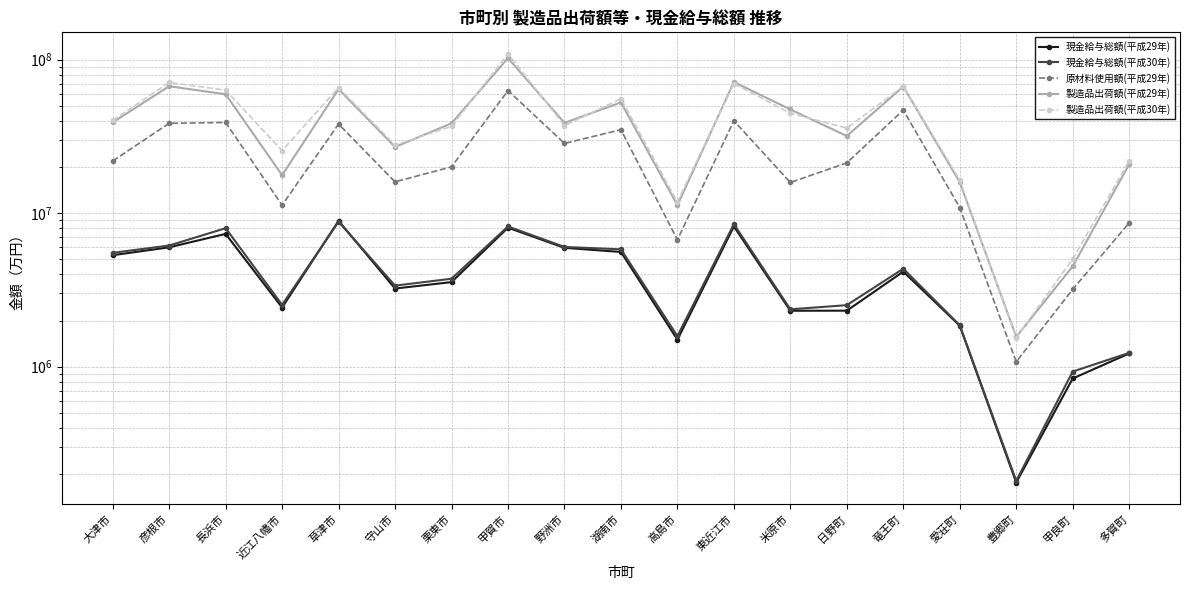

Where is the first local maximum for 製造品出荷額(平成29年)?

彦根市